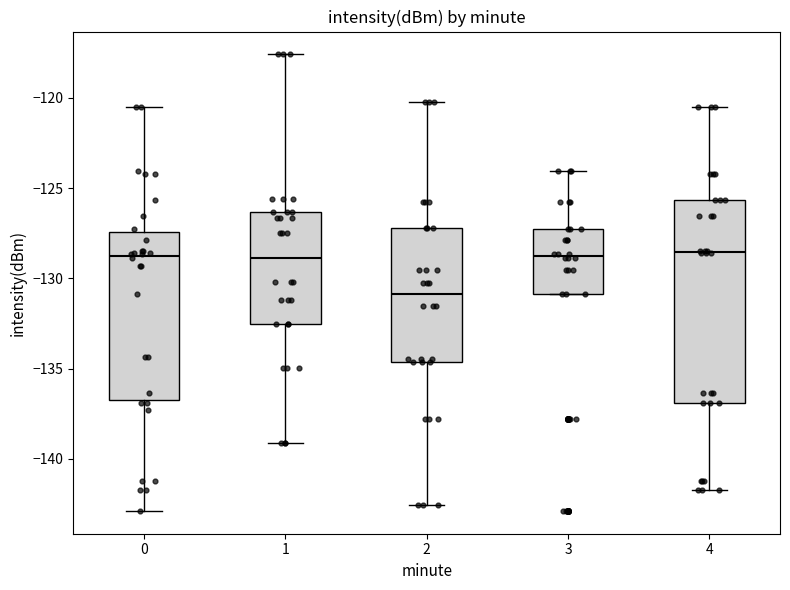

Reading left to right, read every box against the y-axis: the position of its median line, the range the box covers, and the ends of its whiskers. The values are not printed on the chart, so give them approximately, as read against the axis.

0: median -128.5, box -137.0 to -127.5, whiskers -143.0 to -120.5
1: median -129.0, box -132.5 to -126.5, whiskers -139.0 to -117.5
2: median -131.0, box -134.5 to -127.0, whiskers -142.5 to -120.0
3: median -128.5, box -131.0 to -127.5, whiskers -131.0 to -124.0
4: median -128.5, box -137.0 to -125.5, whiskers -141.5 to -120.5